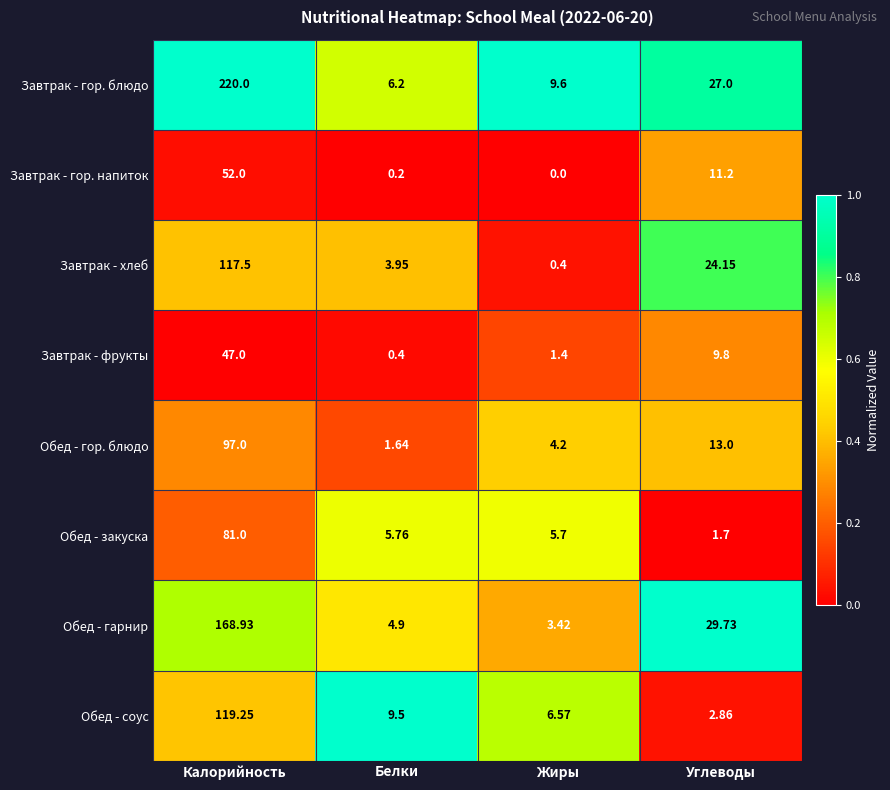

Between Калорийность and Белки, which series saw the biggest shift?

Завтрак - гор. блюдо